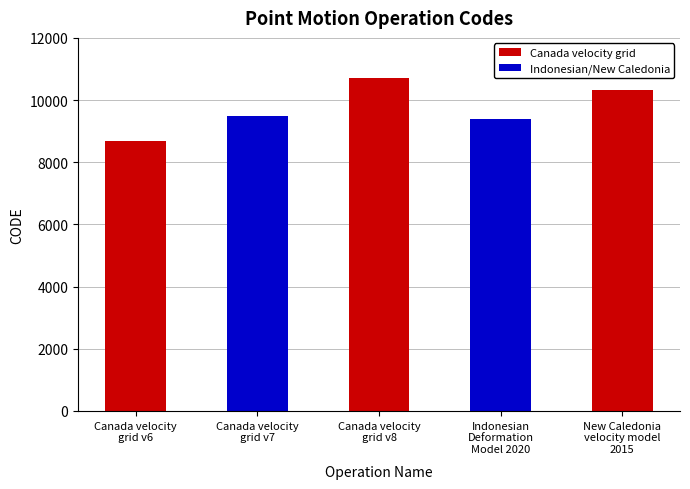

Reading left to right, what are all the values shown in this chart?

Canada velocity
grid v6=8676	Canada velocity
grid v7=9483	Canada velocity
grid v8=10707	Indonesian
Deformation
Model 2020=9375	New Caledonia
velocity model
2015=10323